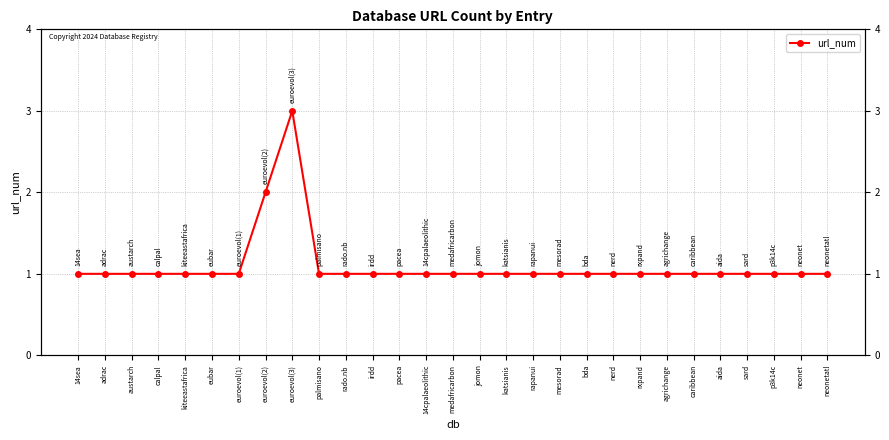

List the labels in order of value, smallest first.

14sea, adrac, austarch, calpal, kiteeastafrica, eubar, euroevol(1), palmisano, rado.nb, irdd, pacea, 14cpalaeolithic, medafricarbon, jomon, katsianis, rapanui, mesorad, bda, nerd, rxpand, agrichange, caribbean, aida, sard, p3k14c, neonet, neonetatl, euroevol(2), euroevol(3)